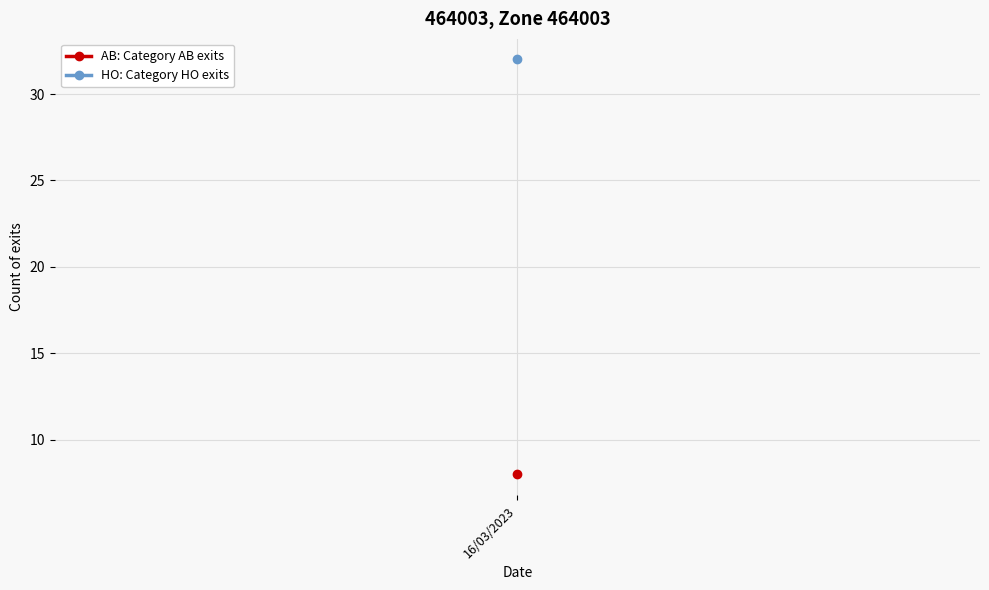

At 04/04, list the series in order from largest to smallest.

HO count, AB count